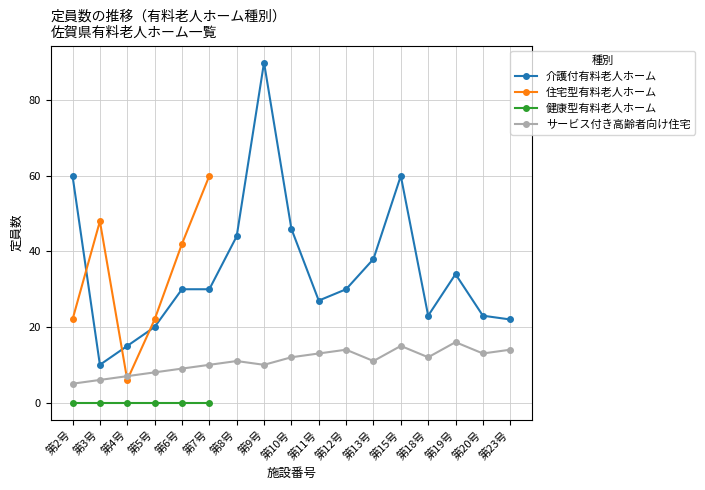

True or false: サービス付き高齢者向け住宅 and 介護付有料老人ホーム intersect in this chart.

False